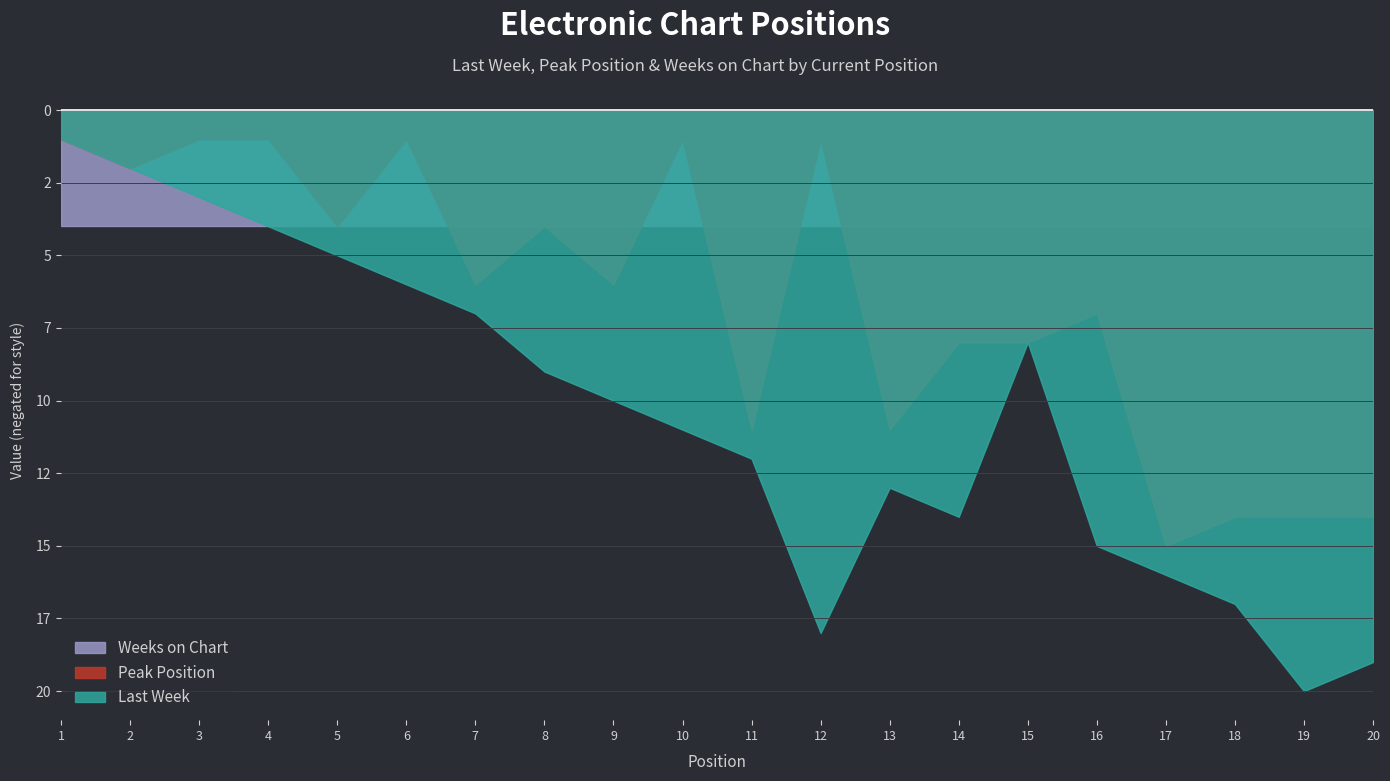

Which series has the largest total across all categories?

Last Week